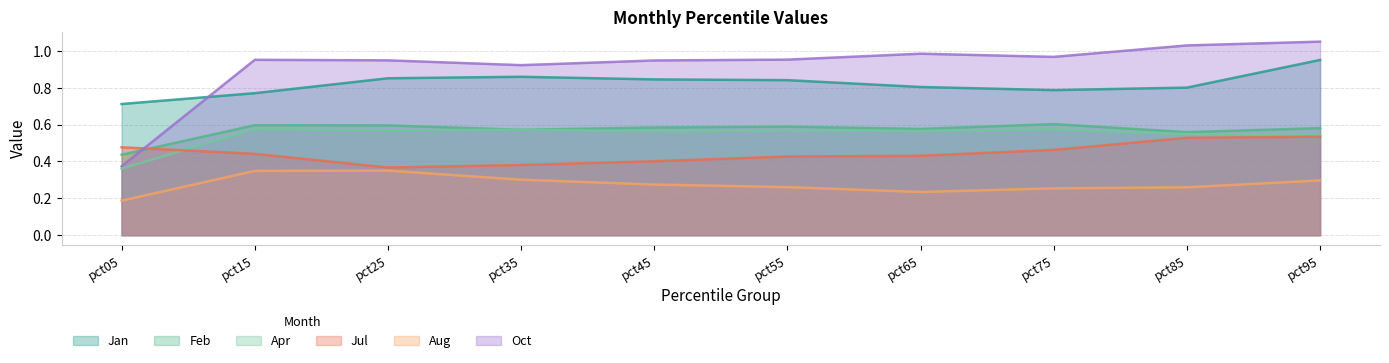

In Oct, how many points are higher than both neighbors (excluding endpoints)?

2